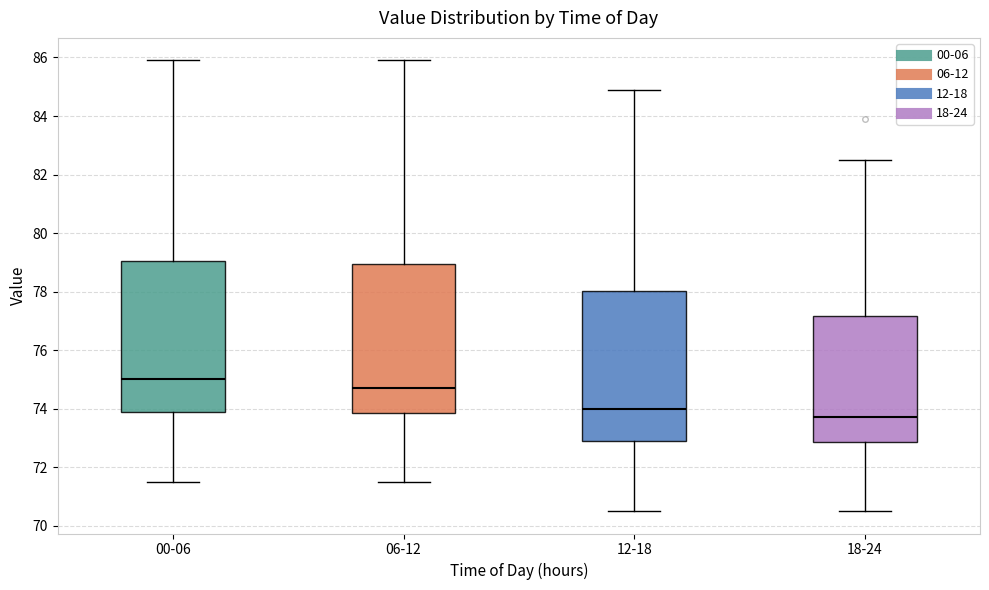

Which box's median line is the highest?

00-06